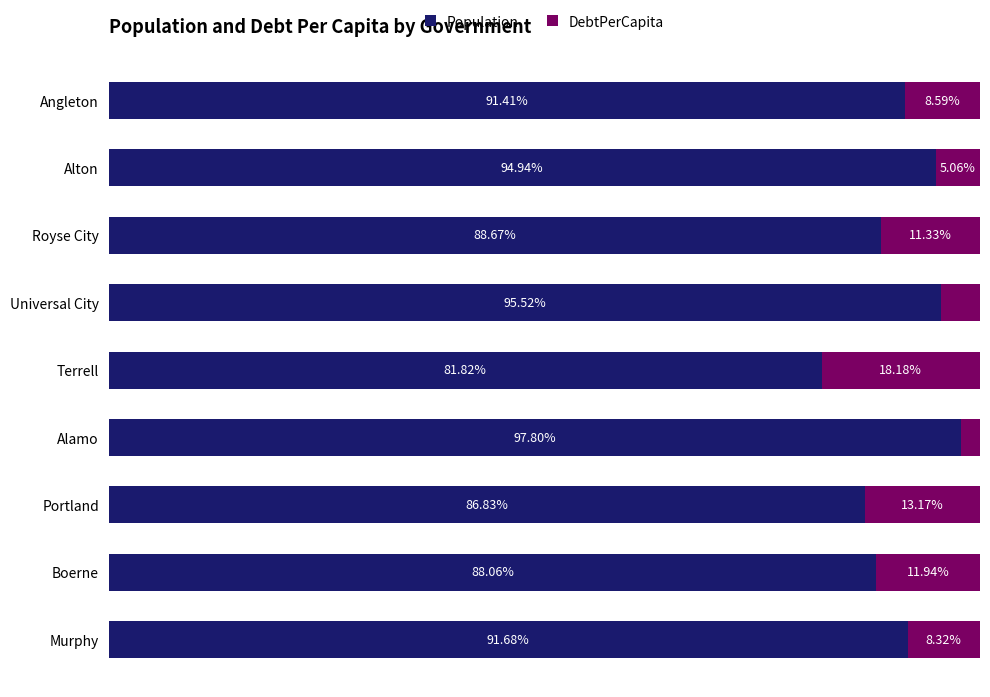

Which category has the highest value in the Population series?

Alamo